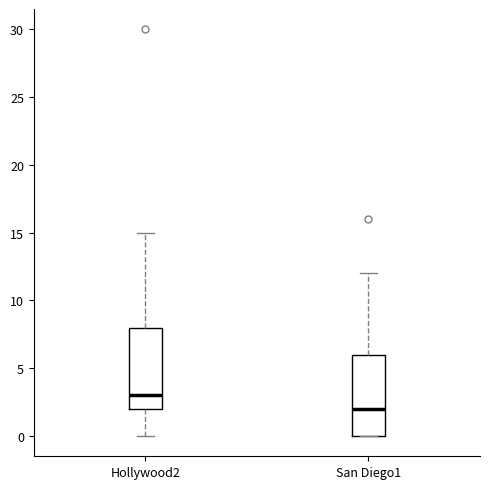

Where does the upper whisker of the box for San Diego1 end on the y-axis? The values are not printed on the chart, so give them approximately, as read against the axis.

12